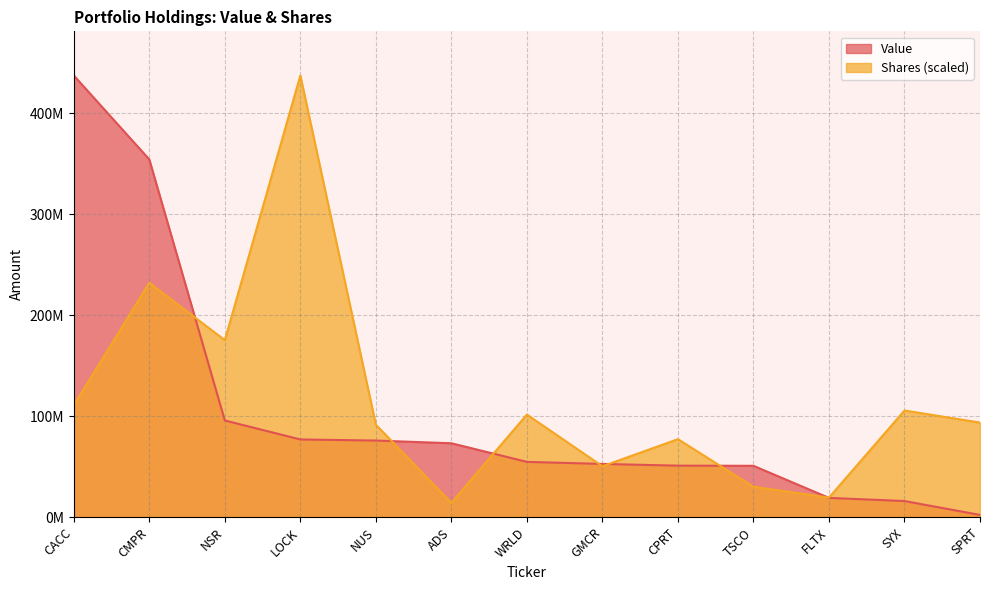

What position from the right is CPRT?

5